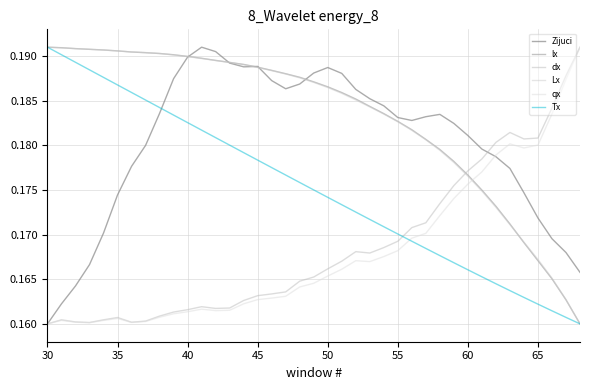

How many interior local valleys does the dx series have?

5